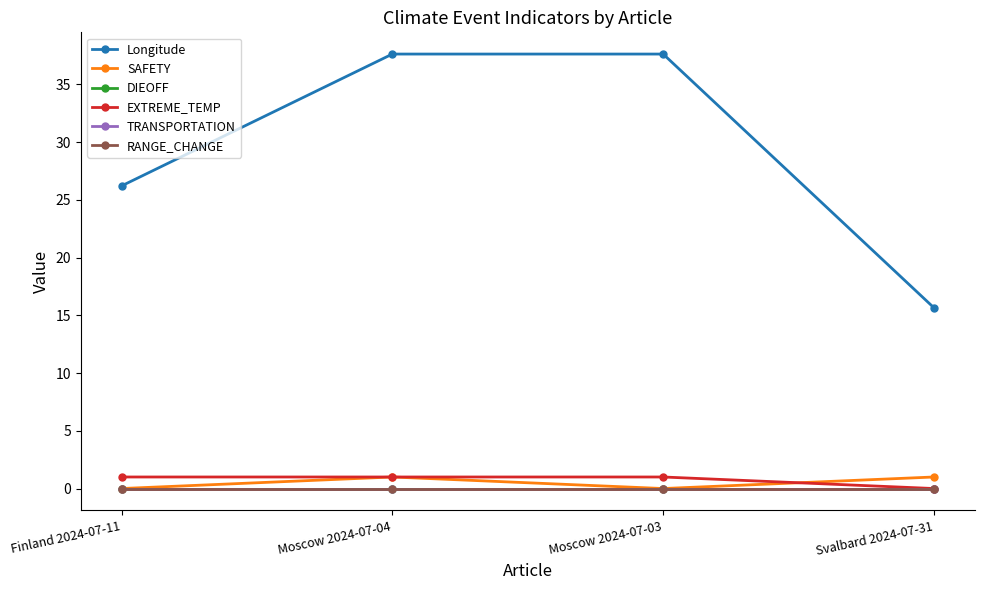

Rank the series at Svalbard 2024-07-31 from lowest to highest value.

DIEOFF, EXTREME_TEMP, TRANSPORTATION, RANGE_CHANGE, SAFETY, Longitude